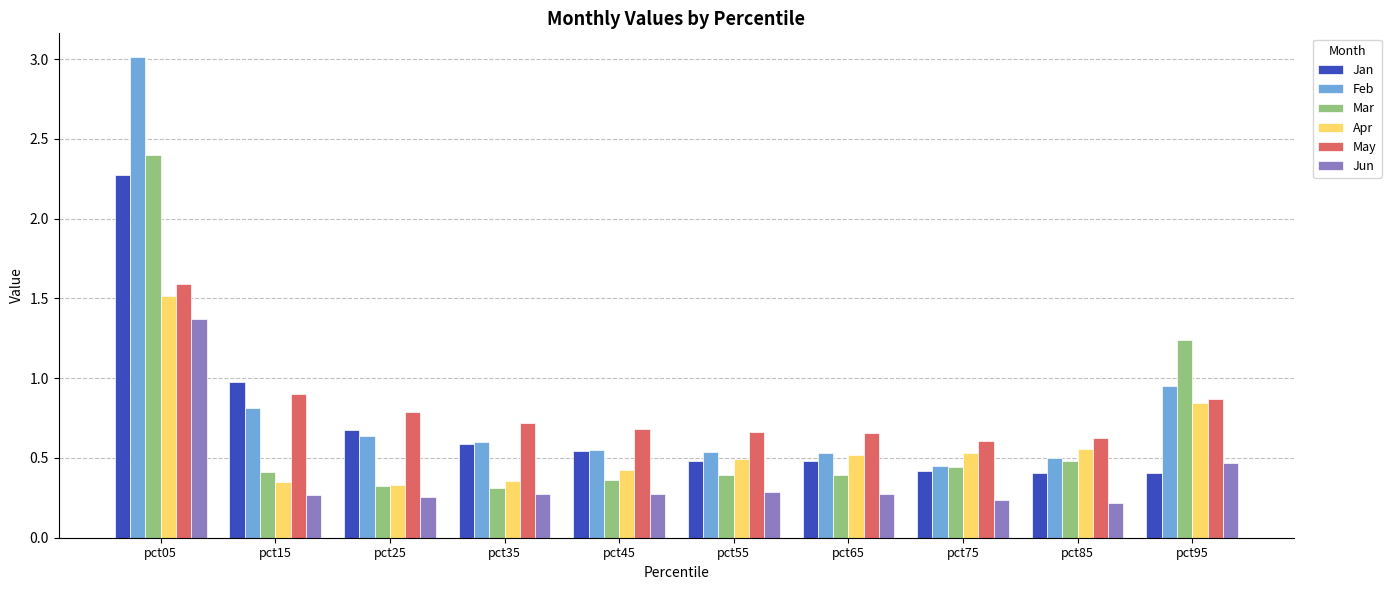

Is it true that May equals 0.7 at pct55?

True